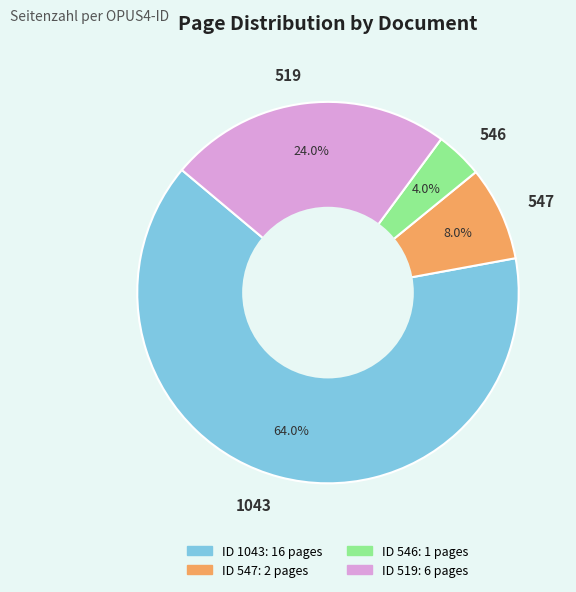

Which category has the biggest portion of the pie?

1043